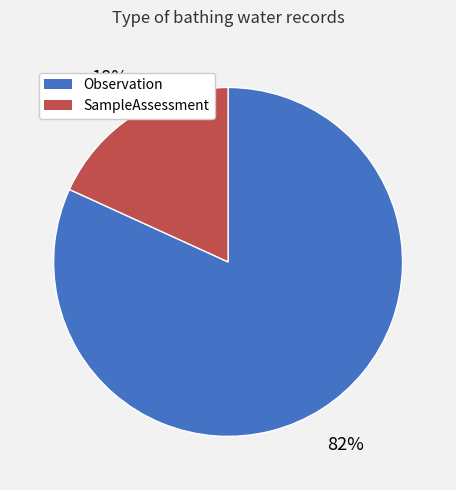

To the nearest percent, what portion does SampleAssessment represent?

18%